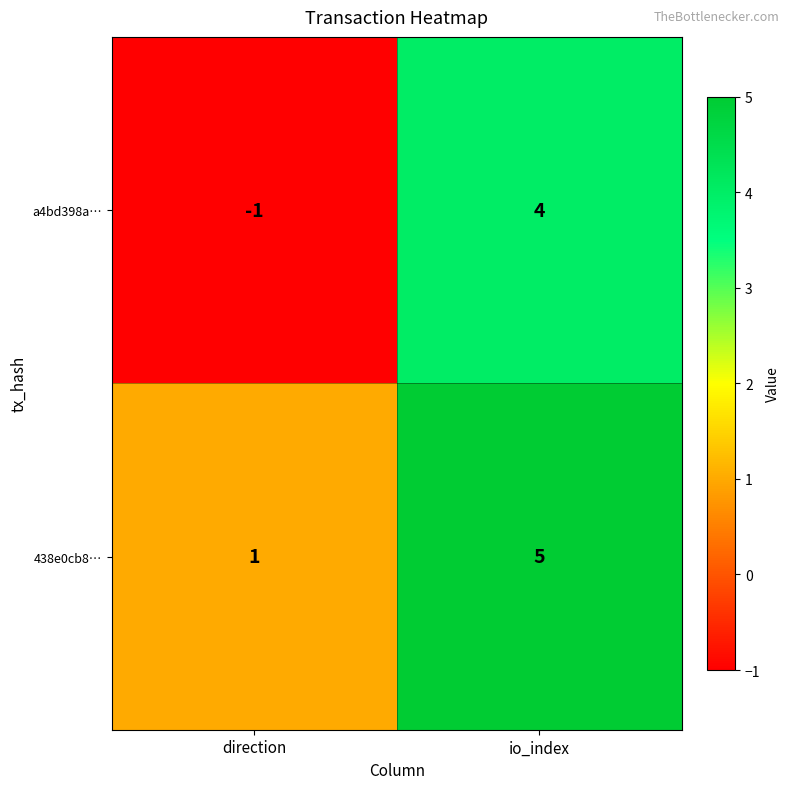

List the series in order of their overall mean, highest first.

438e0cb8…, a4bd398a…